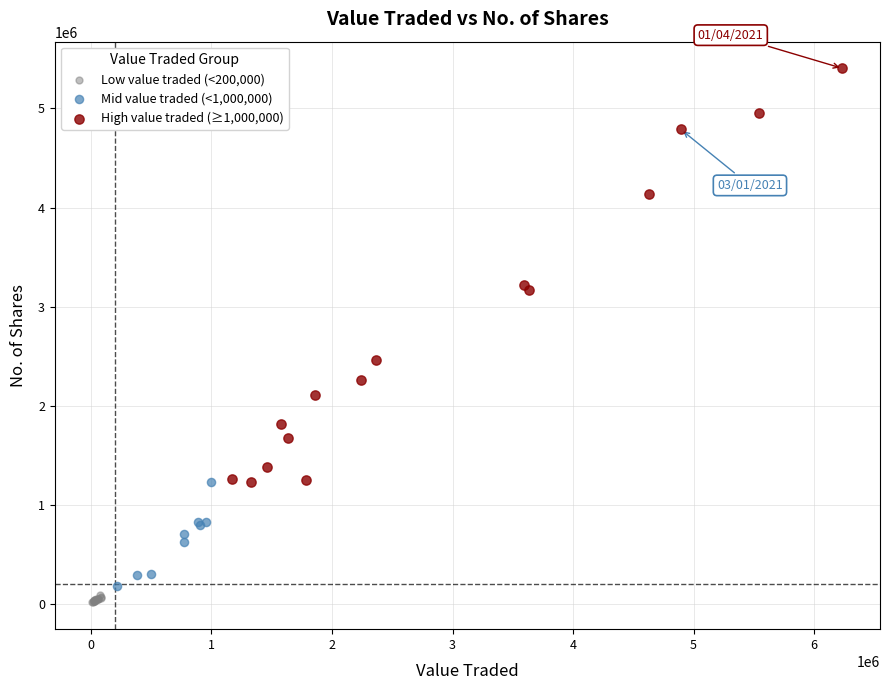

Which series reaches the maximum Y coordinate?

High value traded (≥1,000,000)